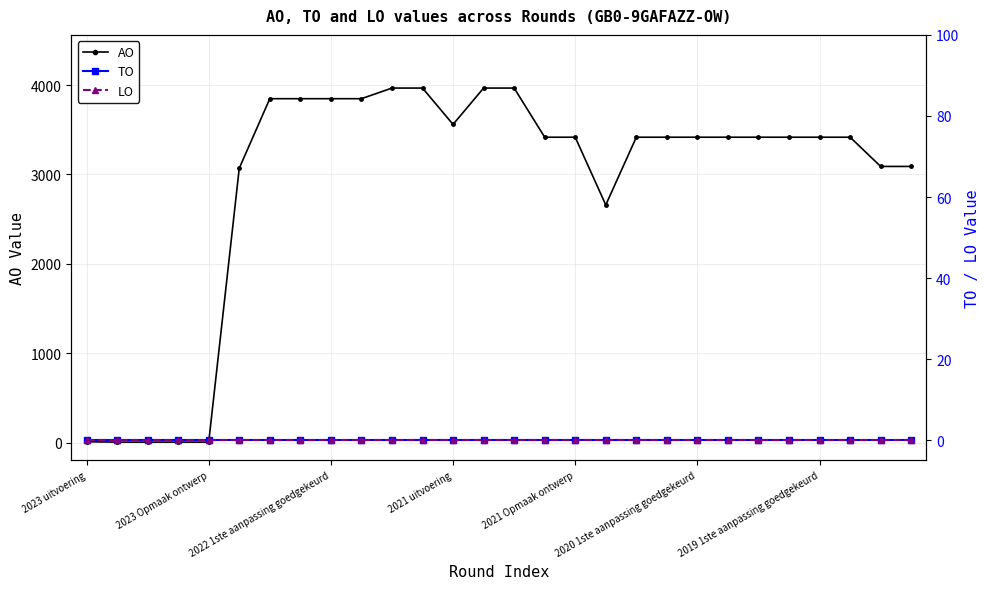

At which label does LO reach its peak?

2023 uitvoering